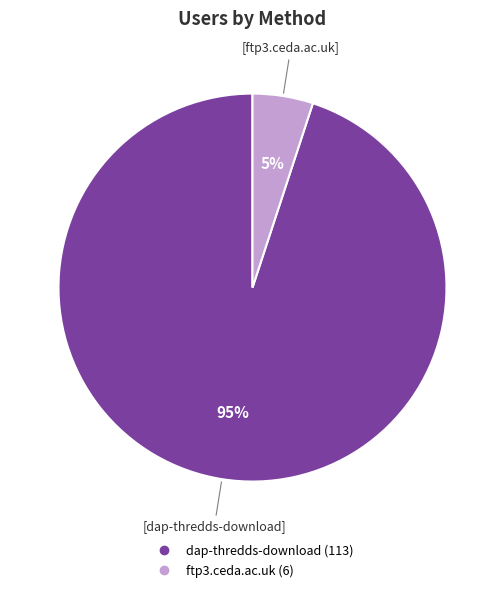

How many slices are in this pie chart?

2